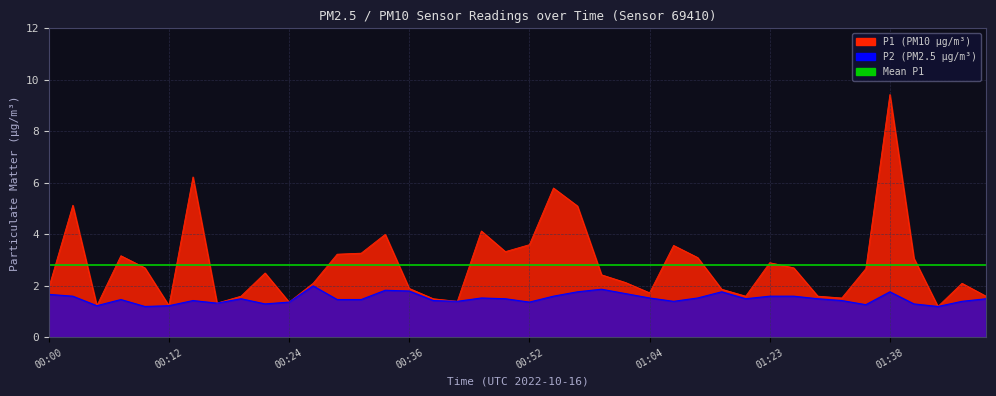

Rank the series by their average value, from lowest to highest.

P2, P1